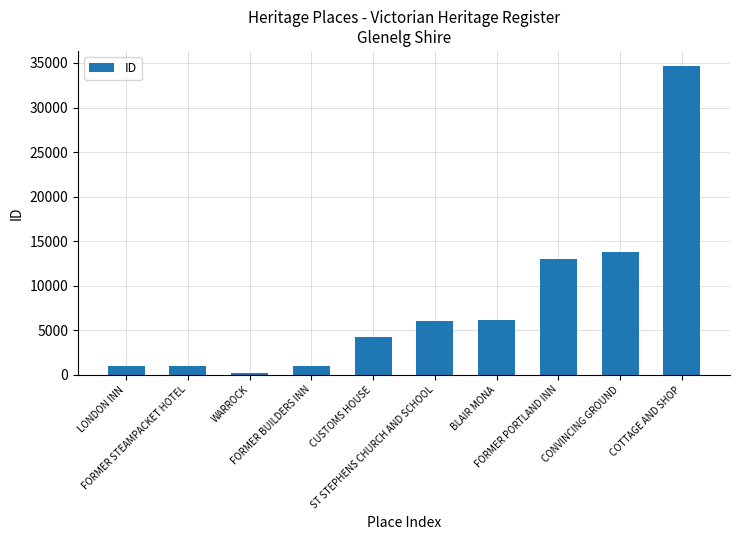

How many values are below 6008?

5